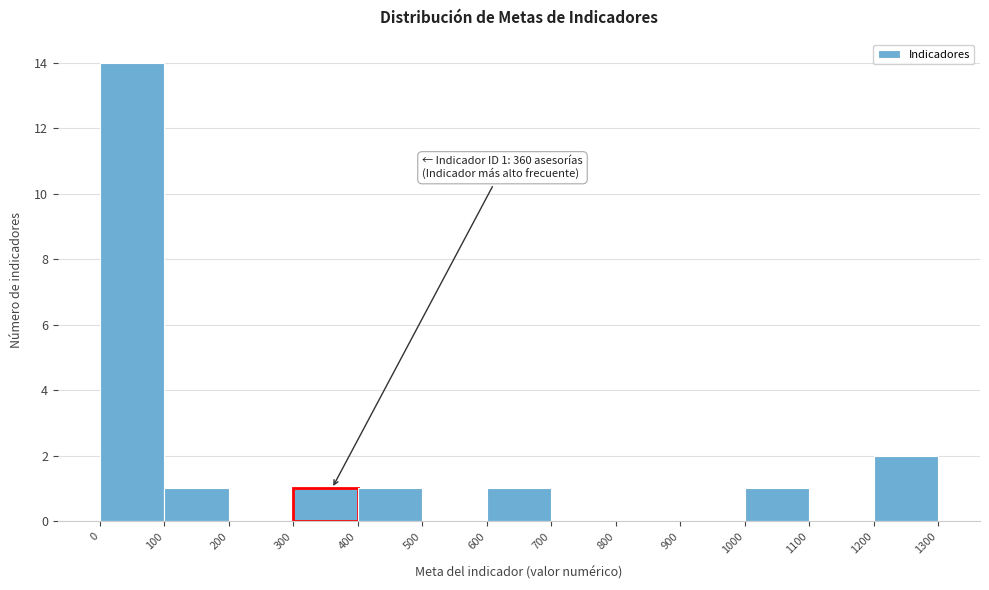

Which range on the x-axis has the tallest bar?

0 to 100